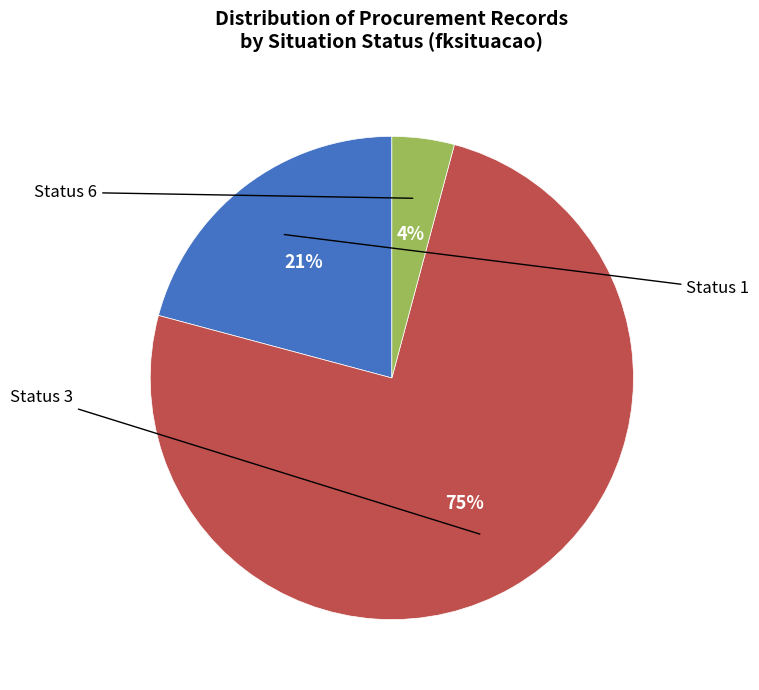

Does any single category account for the majority?

Yes